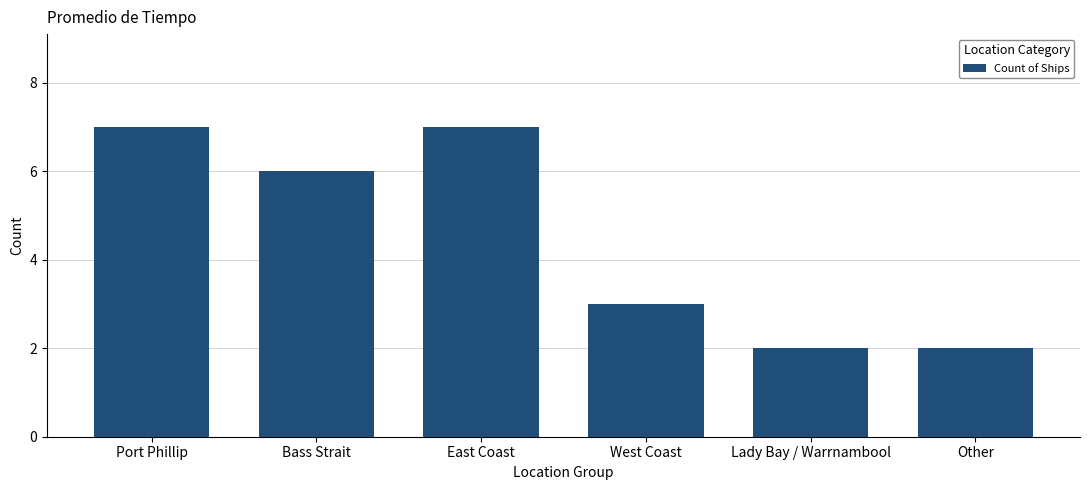

Reading left to right, list all the values displayed in this chart.

Port Phillip=7	Bass Strait=6	East Coast=7	West Coast=3	Lady Bay / Warrnambool=2	Other=2